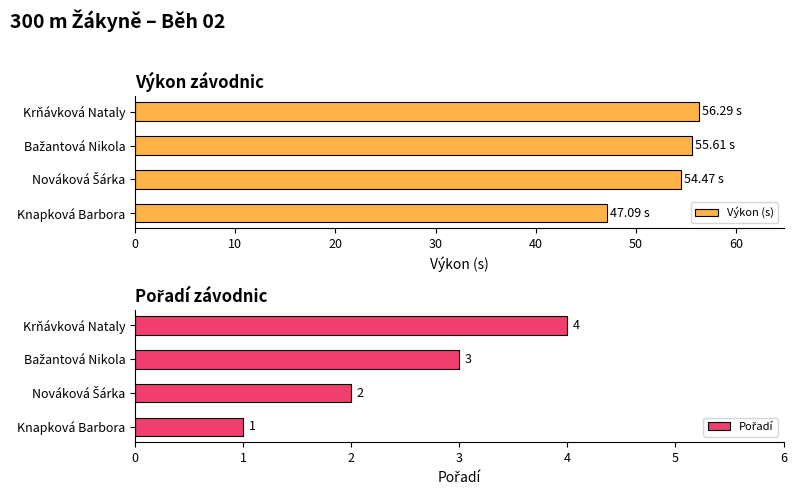

The Výkon (s) series shows 56.3 at Krňávková Nataly. True or false?

True